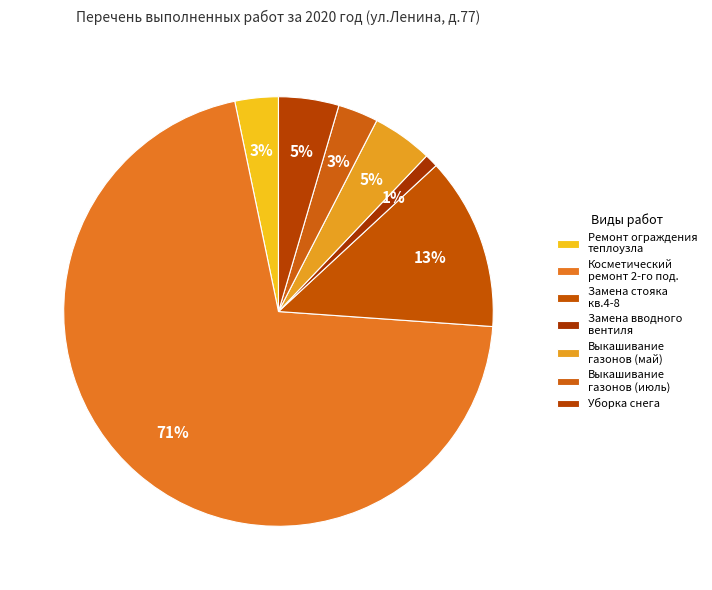

To the nearest percent, what is the average slice percentage?

14%